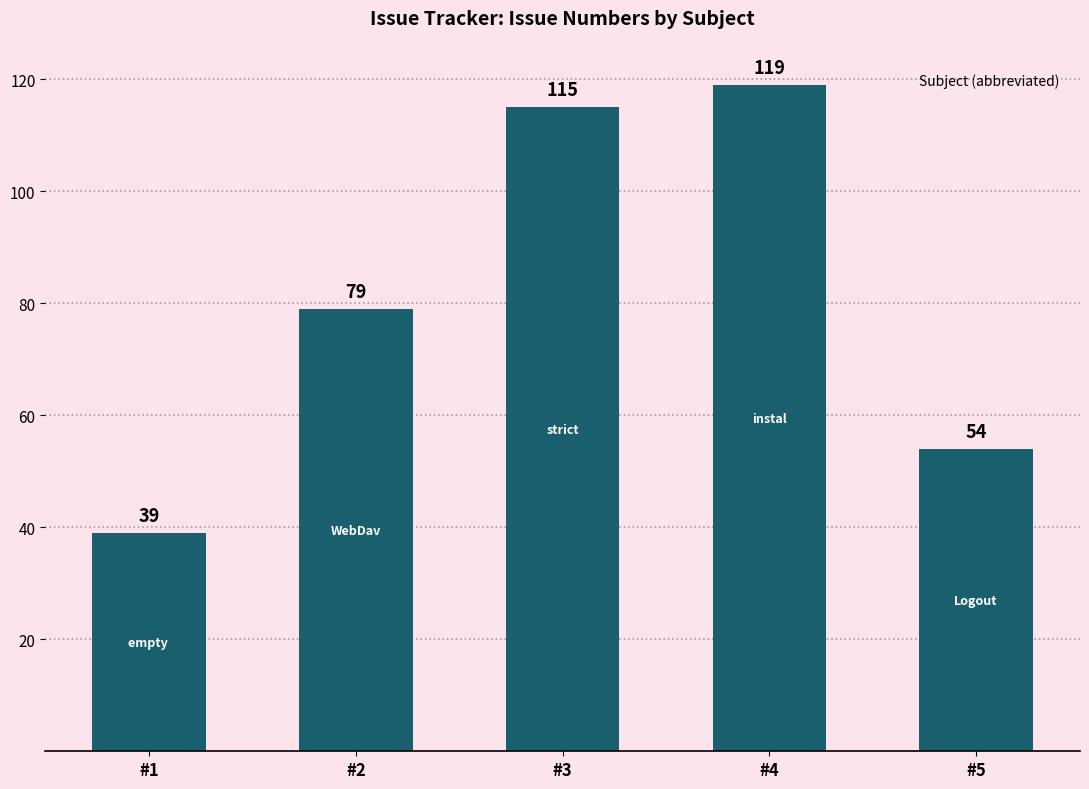

Which category has the lowest value across all series?

#1